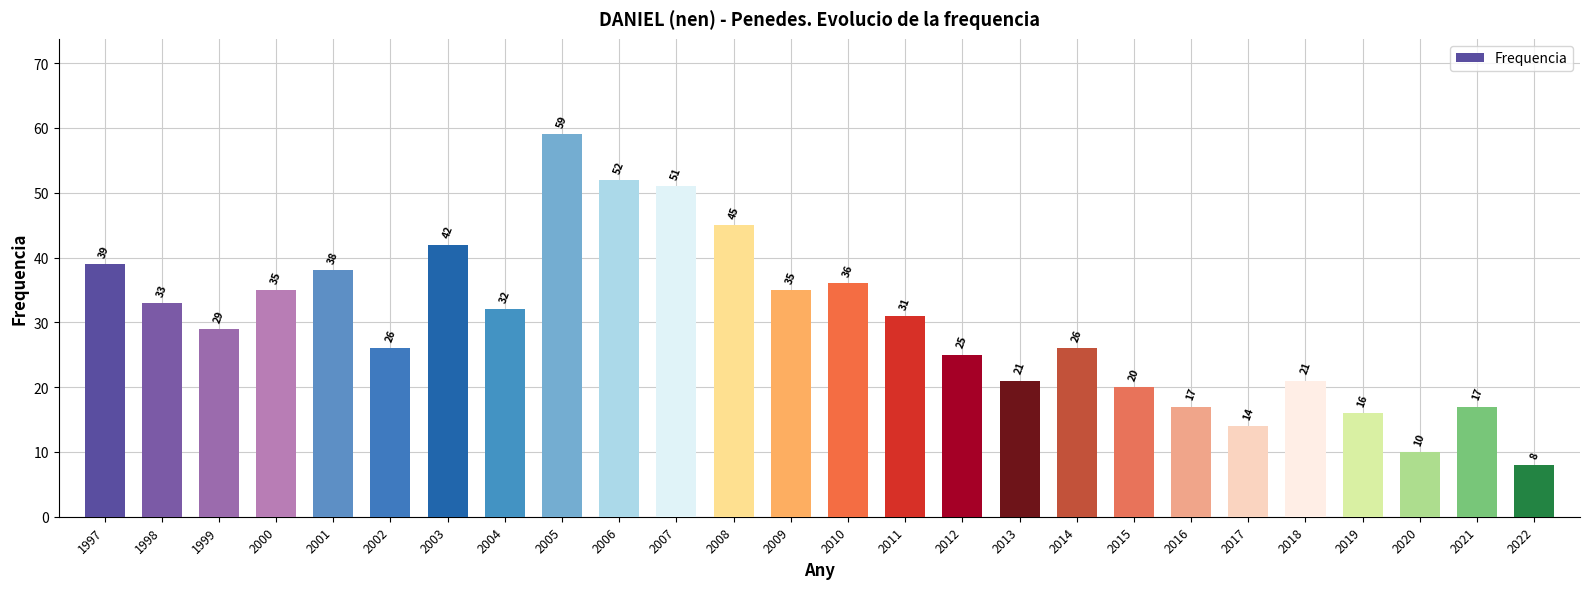

Reading left to right, list all the values displayed in this chart.

1997=39	1998=33	1999=29	2000=35	2001=38	2002=26	2003=42	2004=32	2005=59	2006=52	2007=51	2008=45	2009=35	2010=36	2011=31	2012=25	2013=21	2014=26	2015=20	2016=17	2017=14	2018=21	2019=16	2020=10	2021=17	2022=8